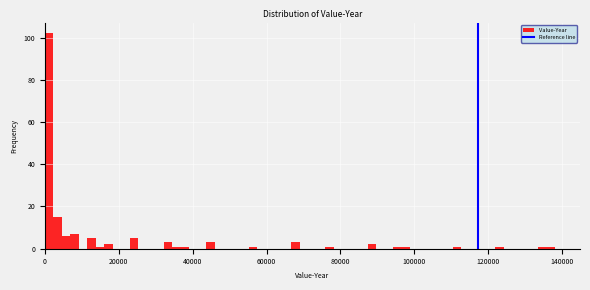

Read against the x-axis, roughly where is the centre of the tallest bar?

2000